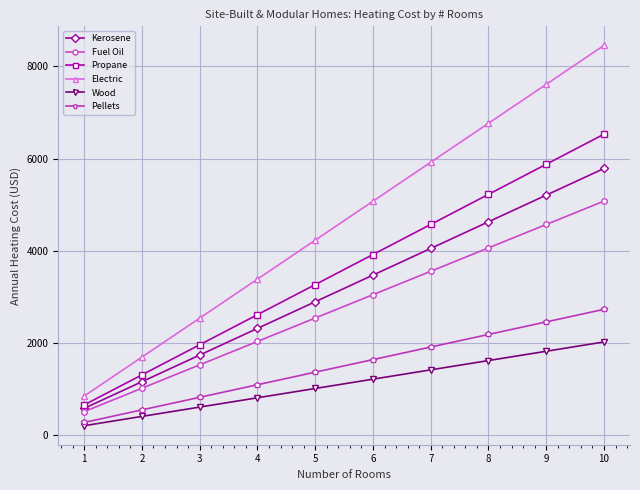

What is the greatest value displayed?

8457.3